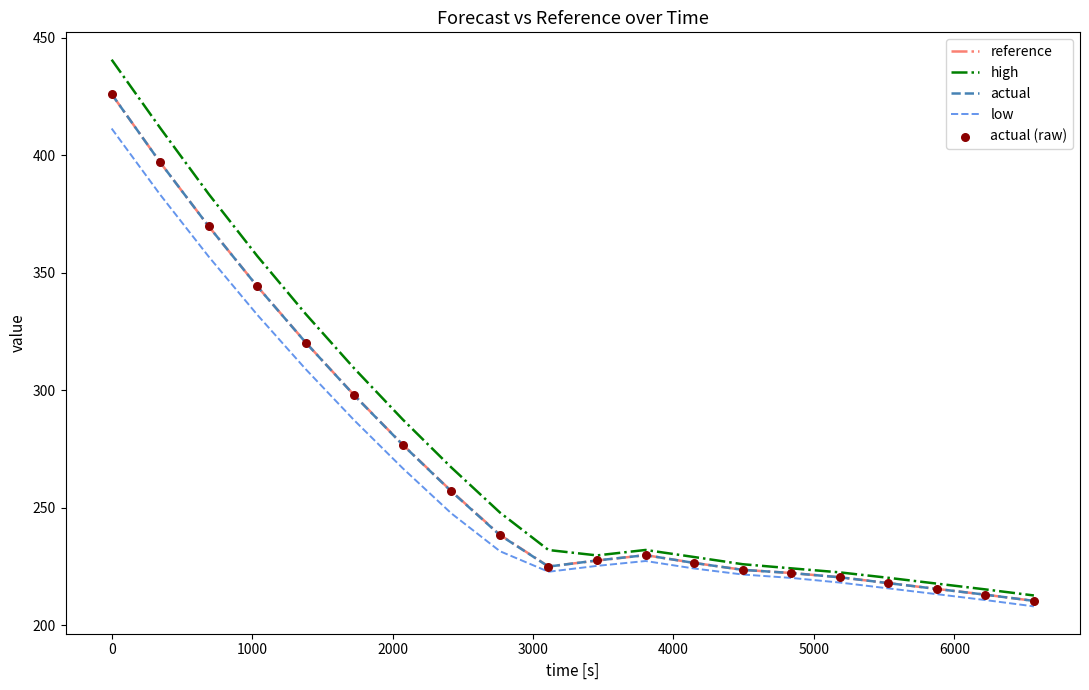

At how many categories does at least one series exceed 359?

3